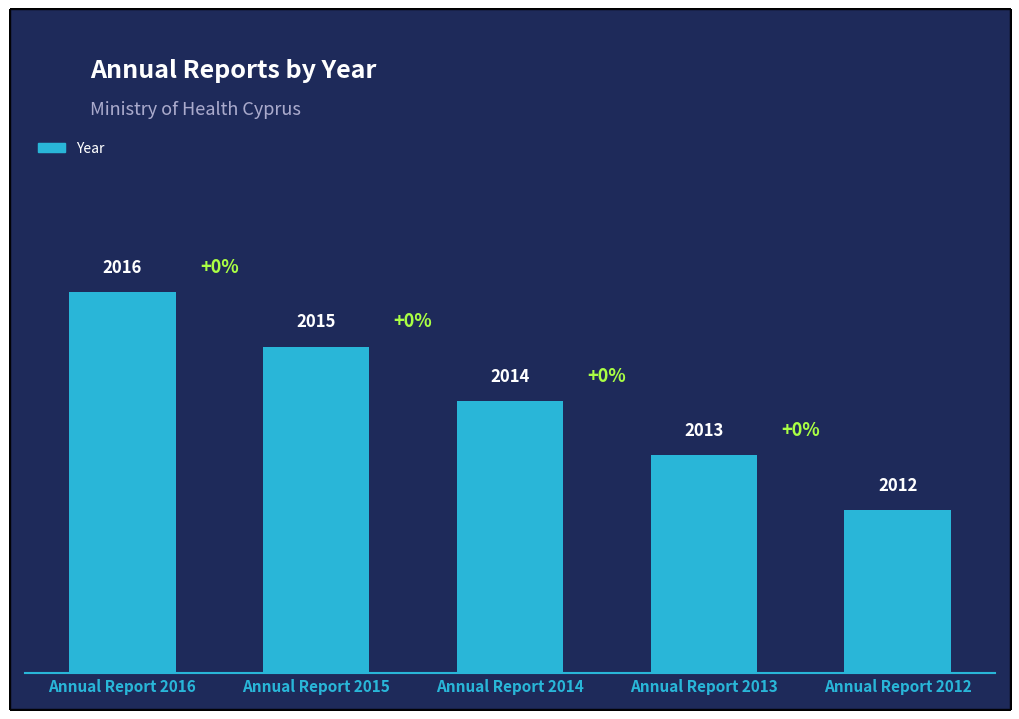

Rank the categories by value from lowest to highest.

Annual Report 2012, Annual Report 2013, Annual Report 2014, Annual Report 2015, Annual Report 2016